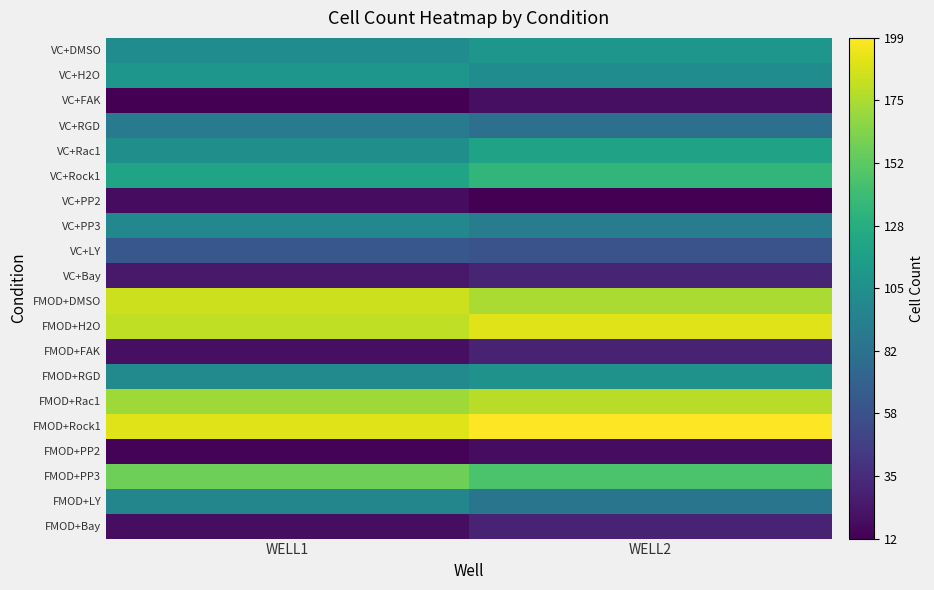

Which has a higher value, WELL2 or WELL1?

WELL2